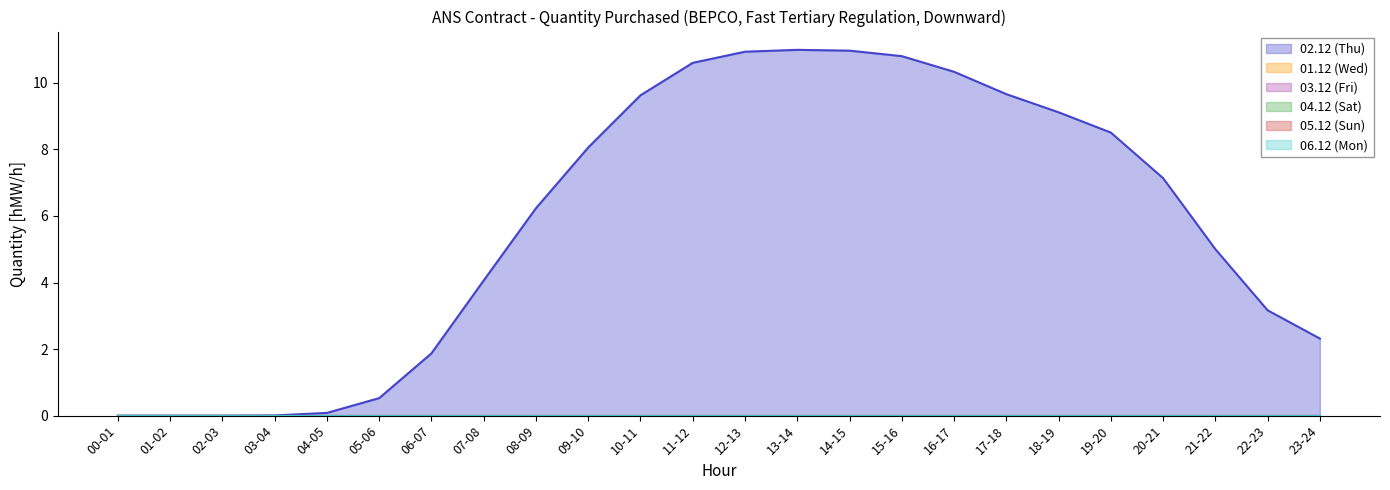

Which series changed the most between 19-20 and 23-24?

02.12 (Thu)